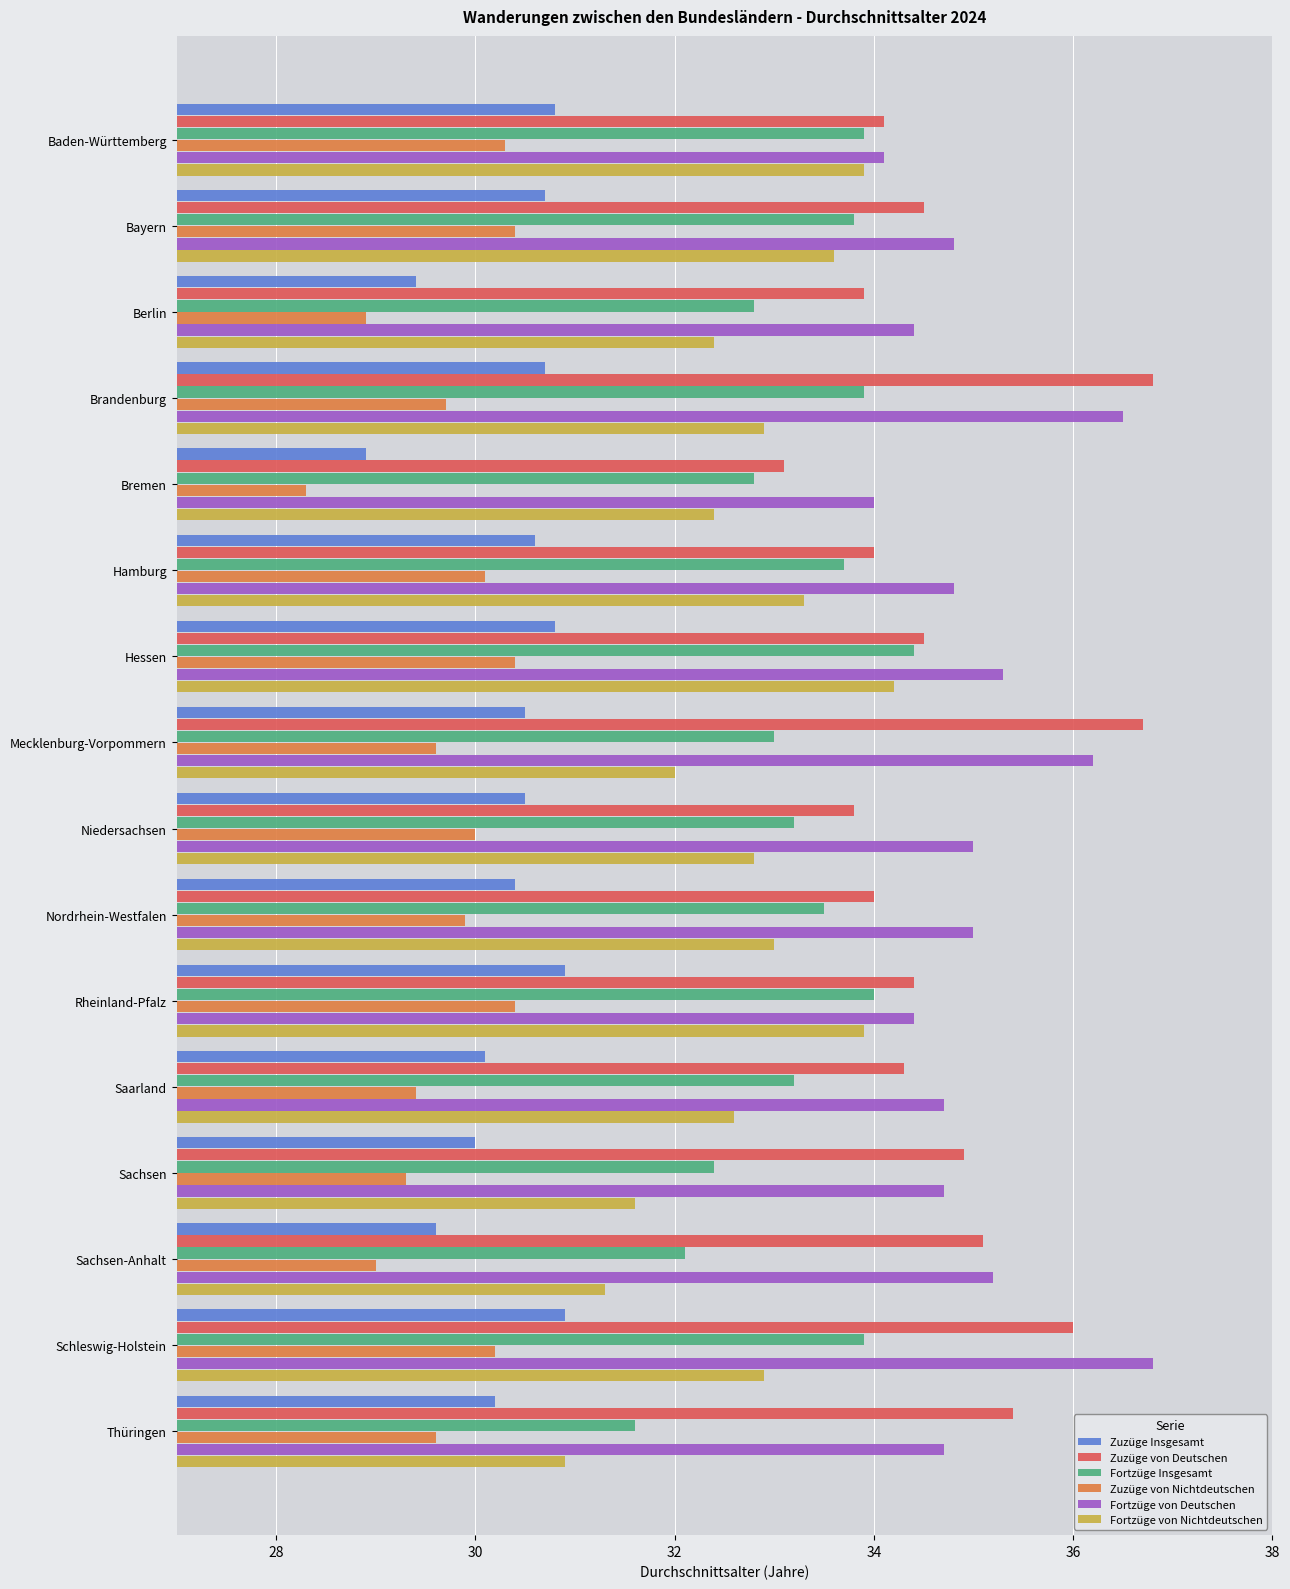

Which series has the widest spread of values?

Zuzüge von Deutschen